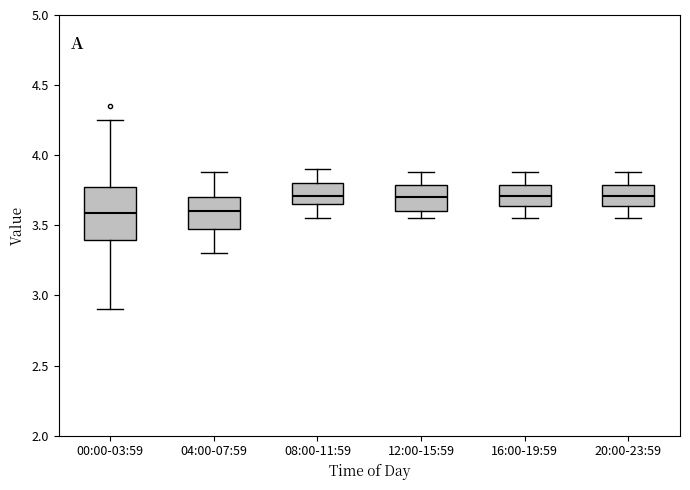

Where is the upper edge of the box for 20:00-23:59 on the y-axis? The values are not printed on the chart, so give them approximately, as read against the axis.

3.80